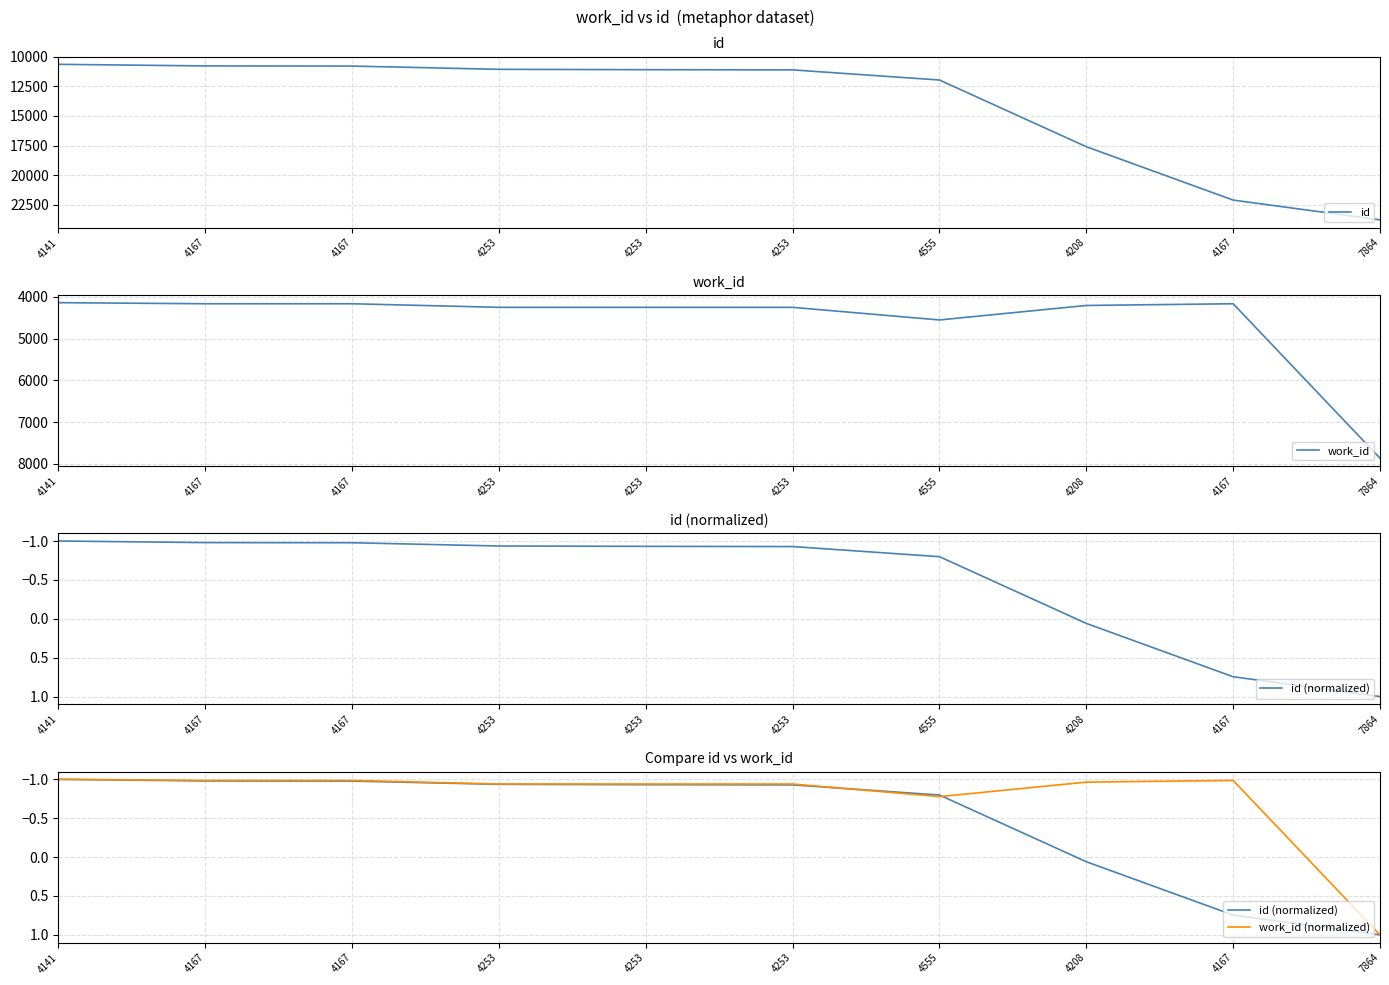

Does the chart display data point markers on the line(s)?

No